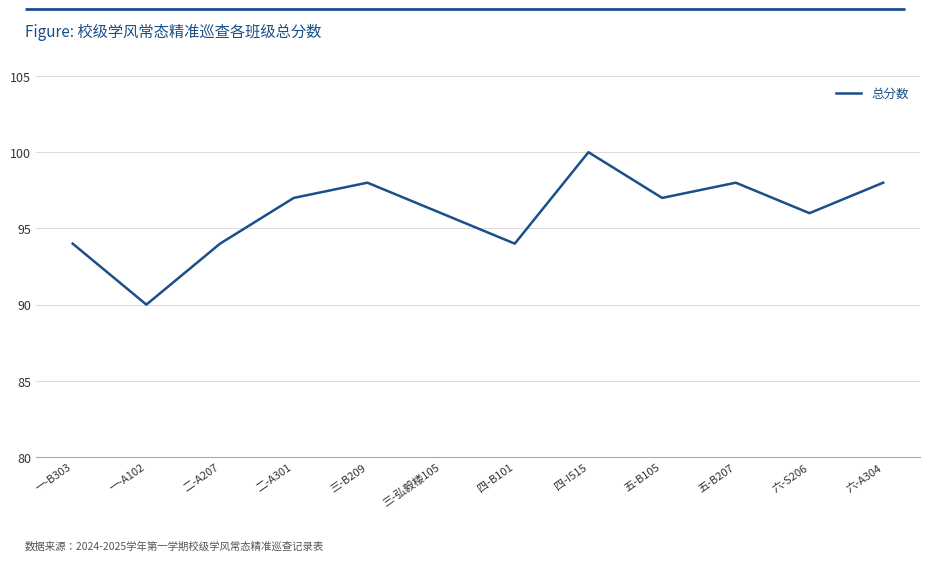

At which category does the data reach its first local peak?

三-B209